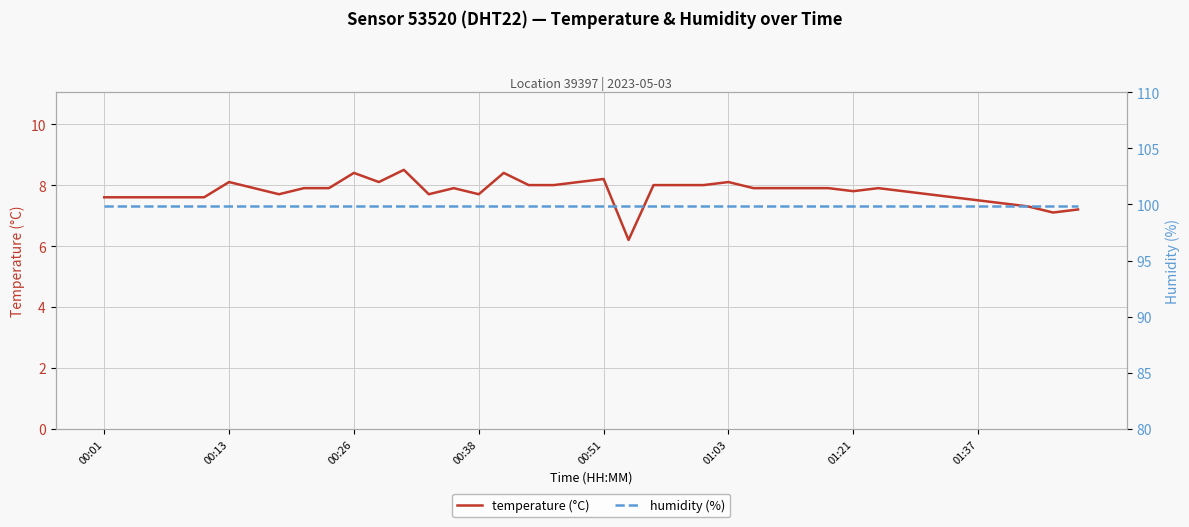

True or false: temperature (°C) and humidity (%) intersect in this chart.

False